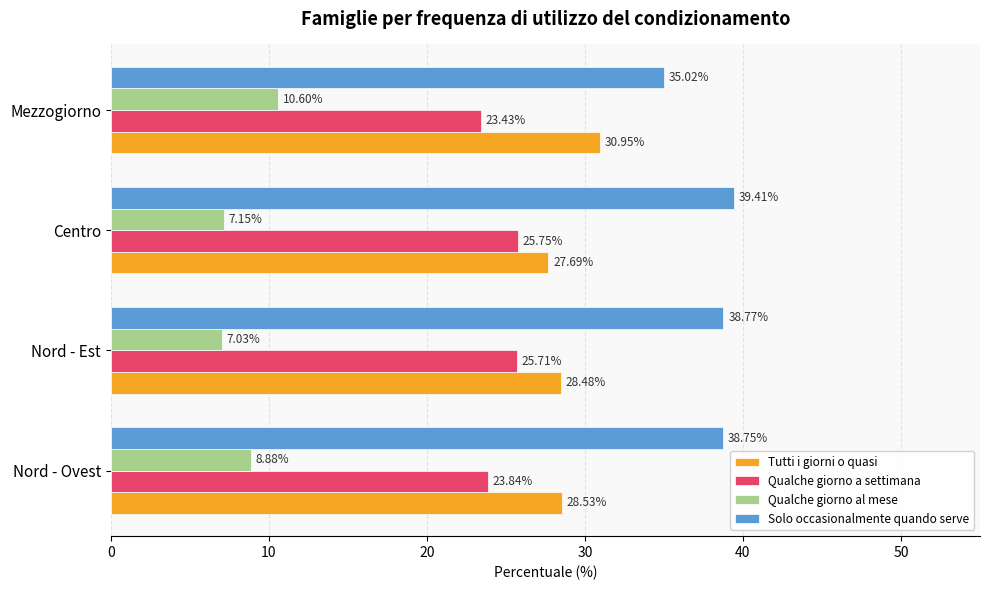

At which label is Tutti i giorni o quasi closest to 29?

Nord - Ovest